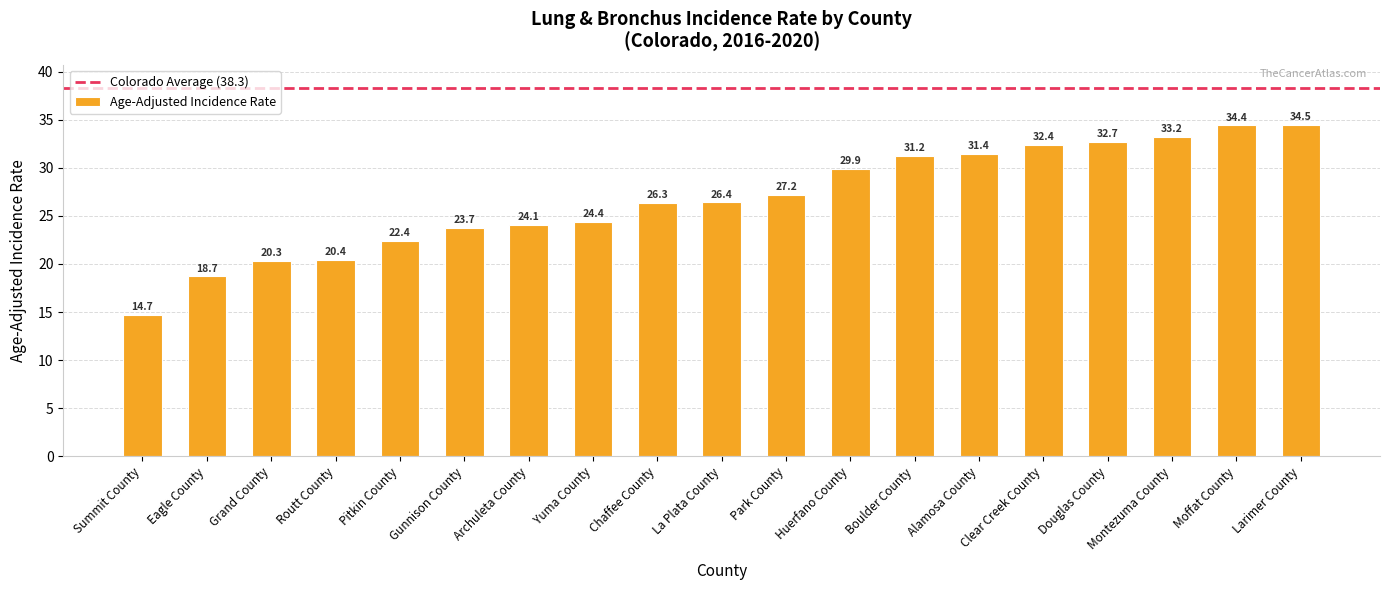

What is the label of the 15th bar from the left?

Clear Creek County